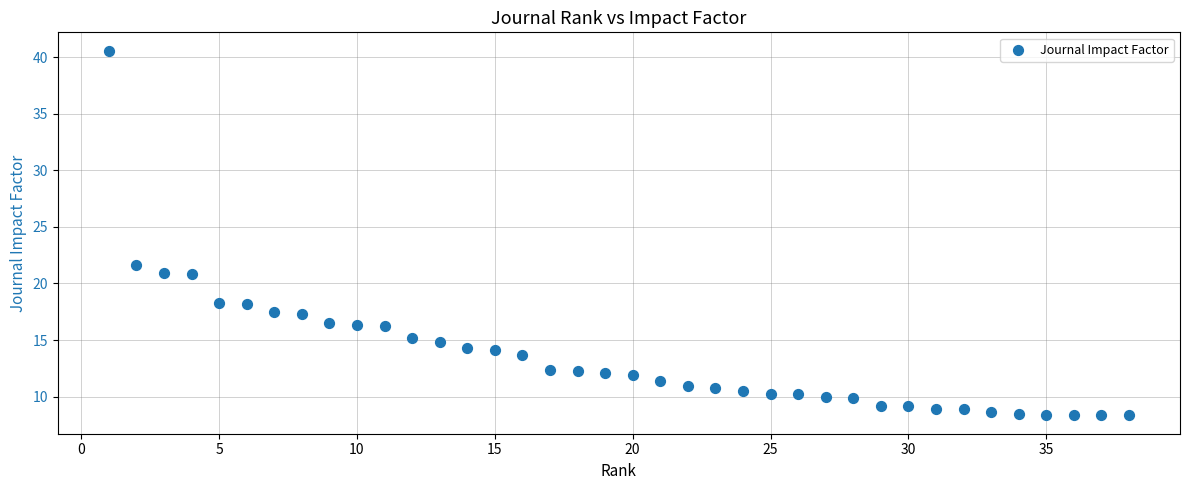

What is the range of X values (max minus min)?

37.0